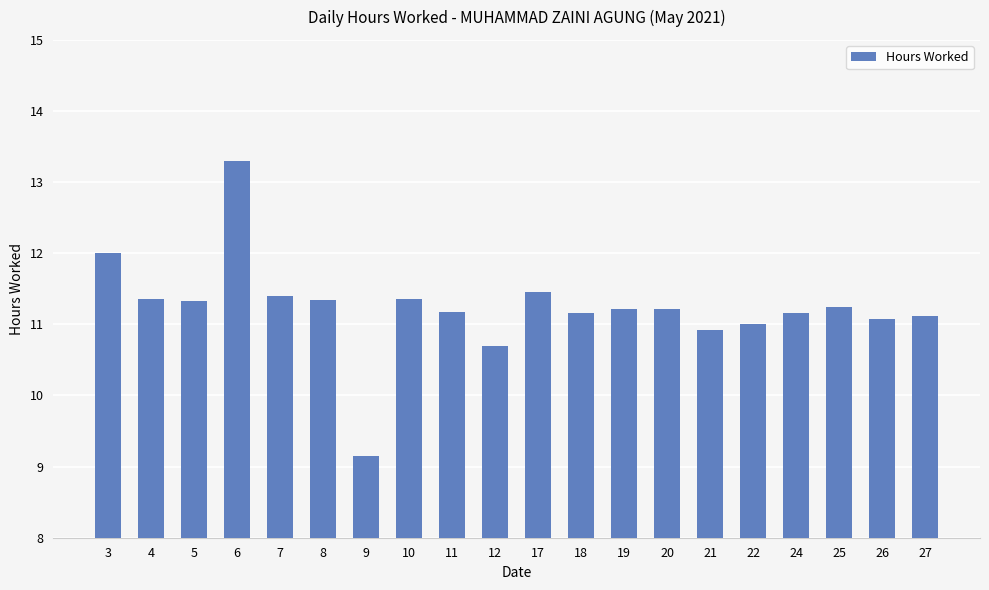

How many bars are there in total?

20